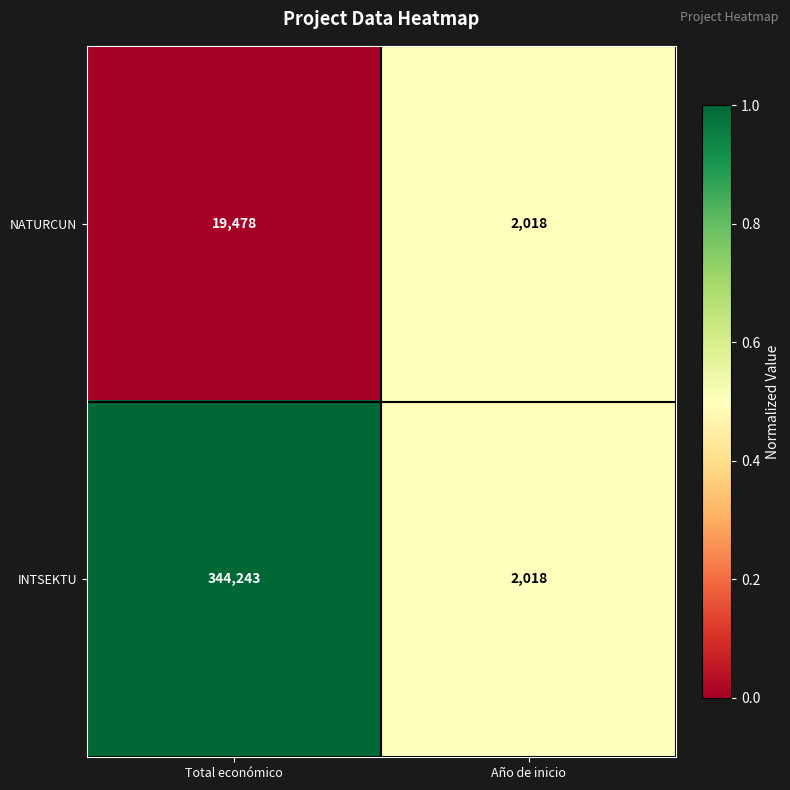

What is the sum of all NATURCUN values?

21496